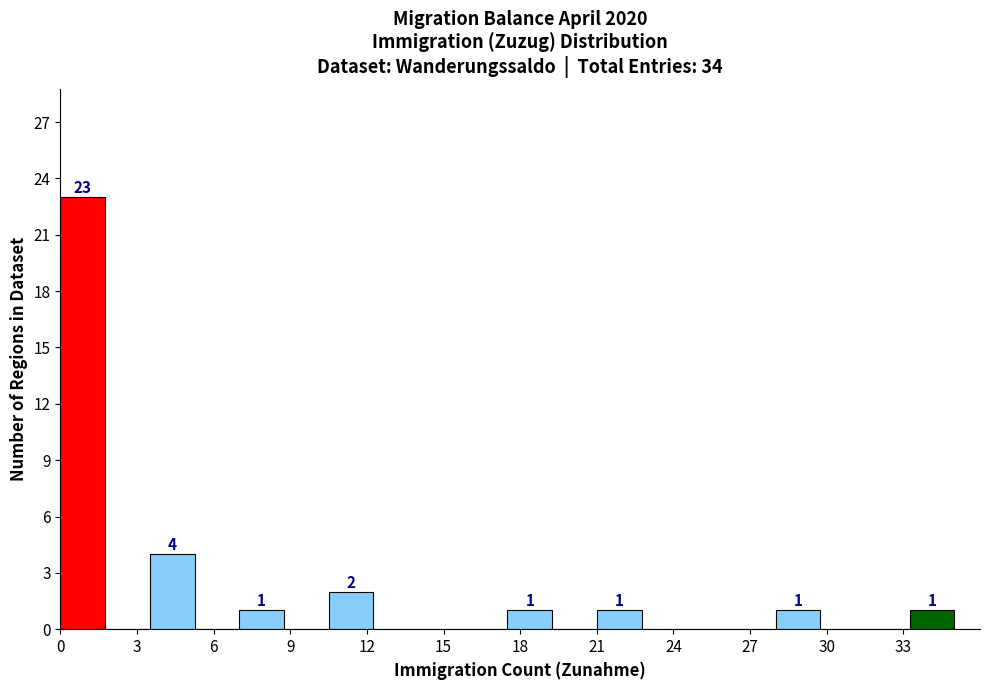

Read against the x-axis, roughly where is the centre of the tallest bar?

1.0